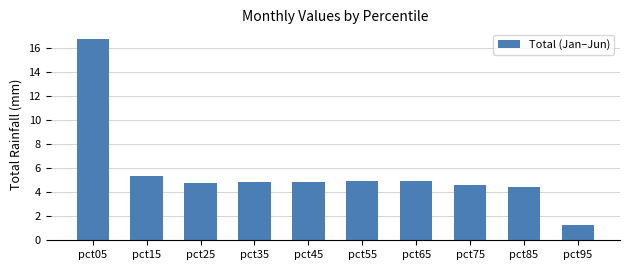

What is the sum of the values at pct25 and pct85?

9.2